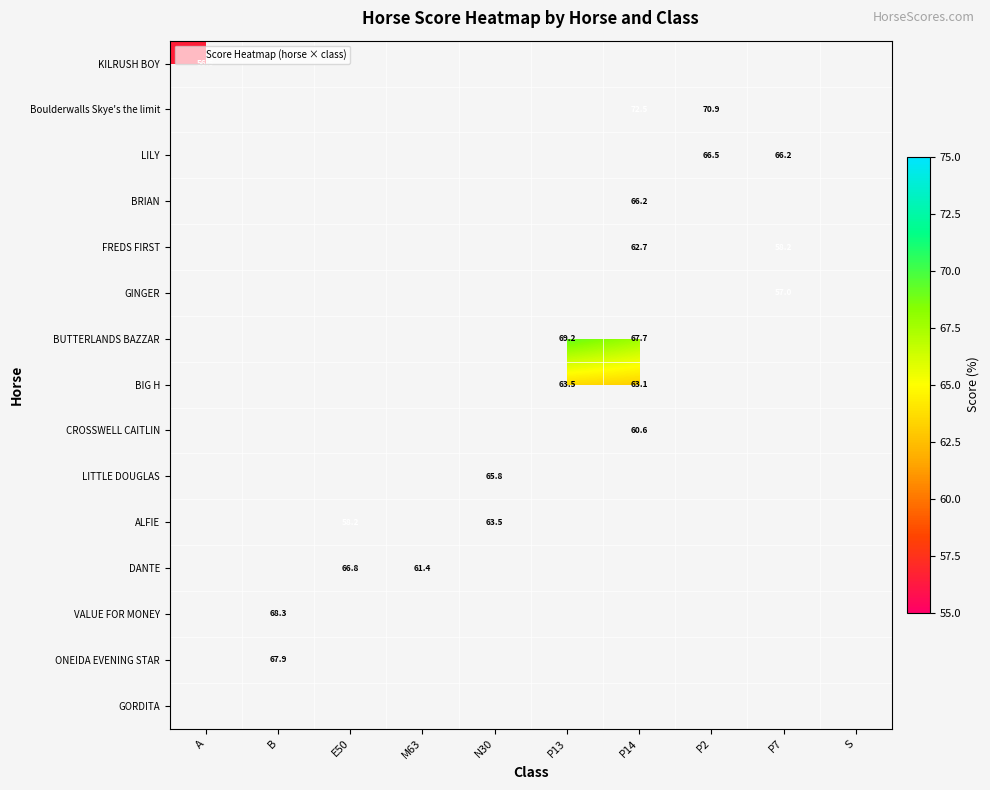

Which category has the lowest value across all series?

A